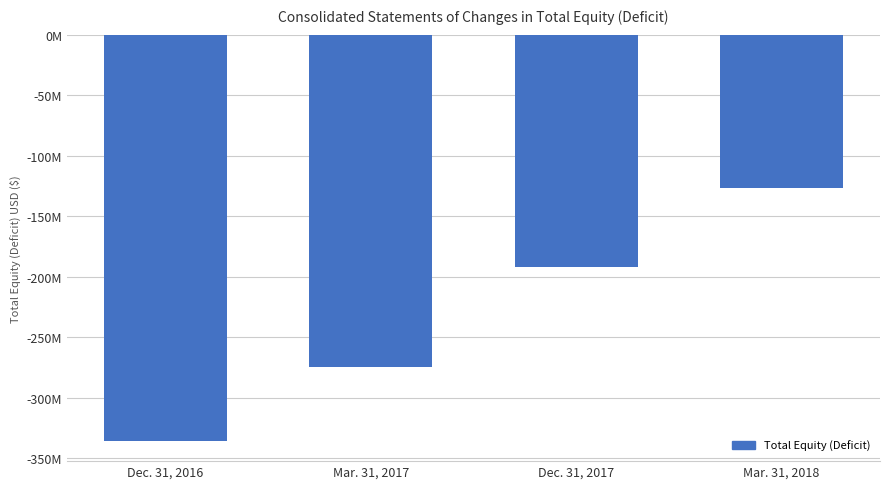

True or false: the data shows -274815000 at Mar. 31, 2017.

True